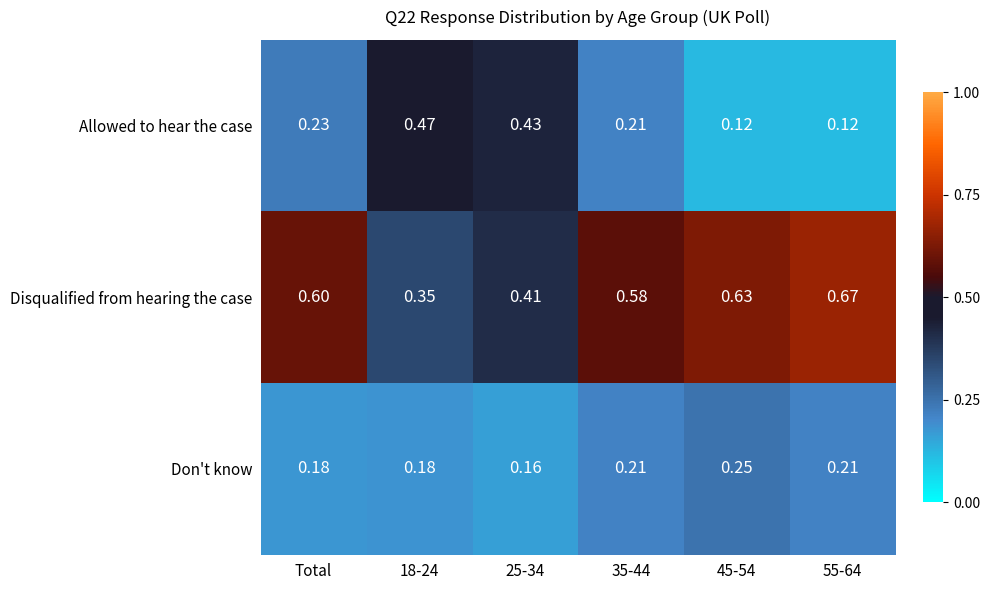

Rank the series by their maximum value, from lowest to highest.

Don't know, Allowed to hear the case, Disqualified from hearing the case